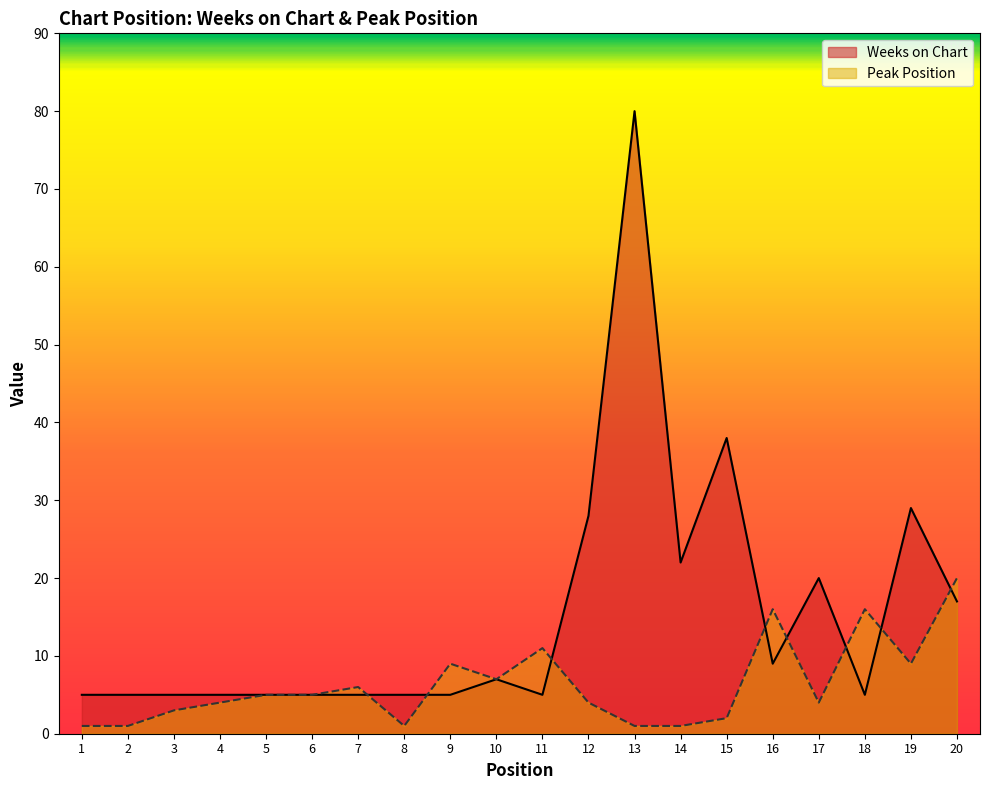

At which label is Peak Position closest to 10?

9